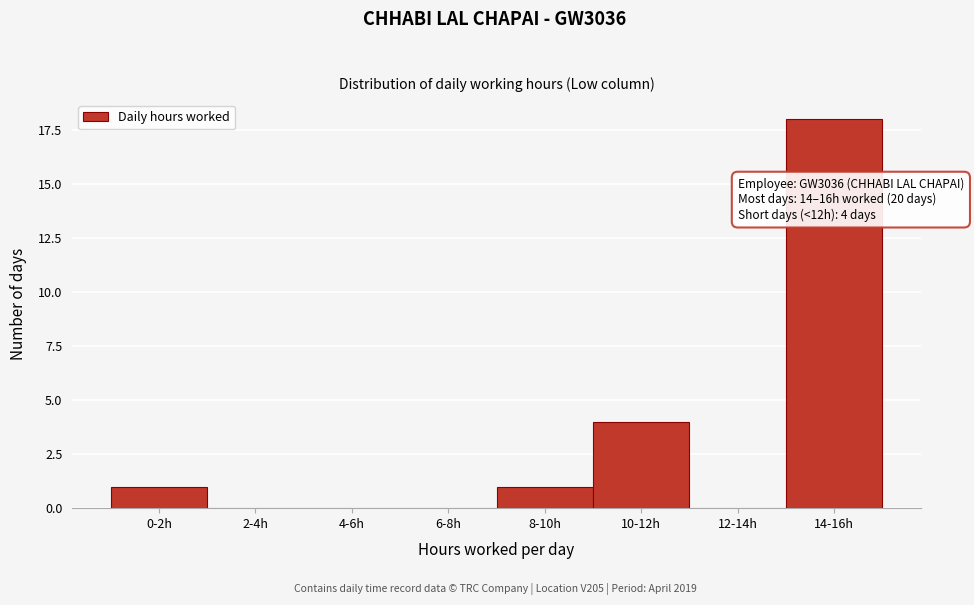

Reading left to right, extract all data points from this chart.

0-2h=1	2-4h=0	4-6h=0	6-8h=0	8-10h=1	10-12h=4	12-14h=0	14-16h=18